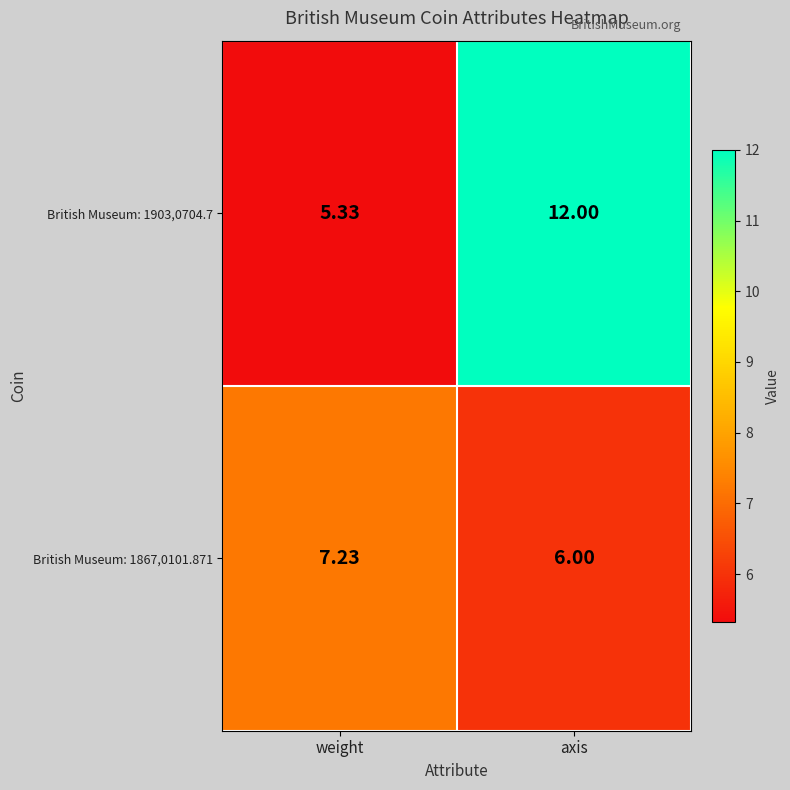

At which label is British Museum: 1867,0101.871 closest to 6?

axis